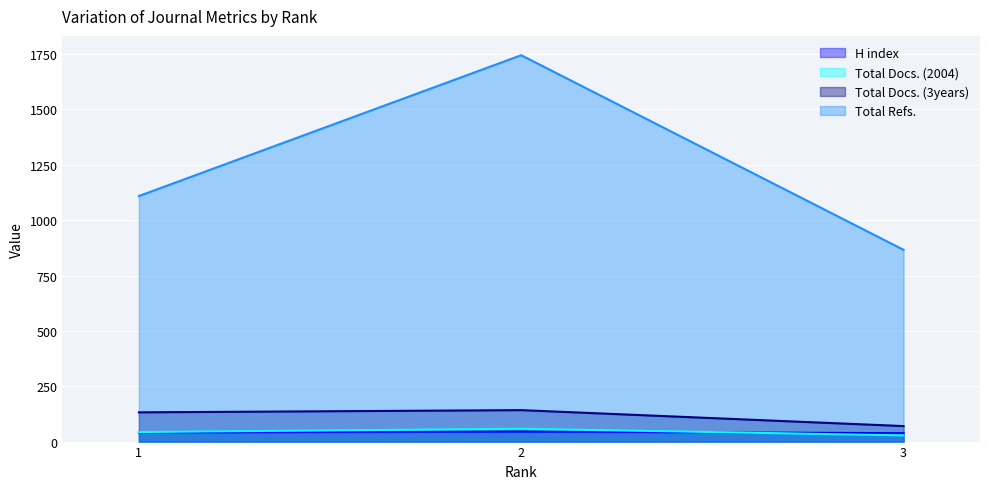

Where is Total Docs. (2004) nearest to the value 43?

1